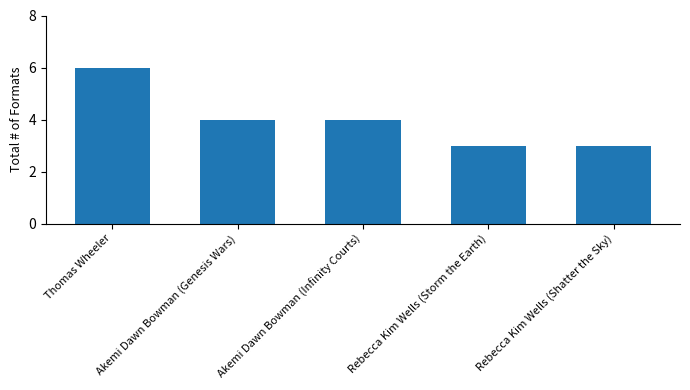

What is the label of the 1st bar from the left?

Thomas Wheeler